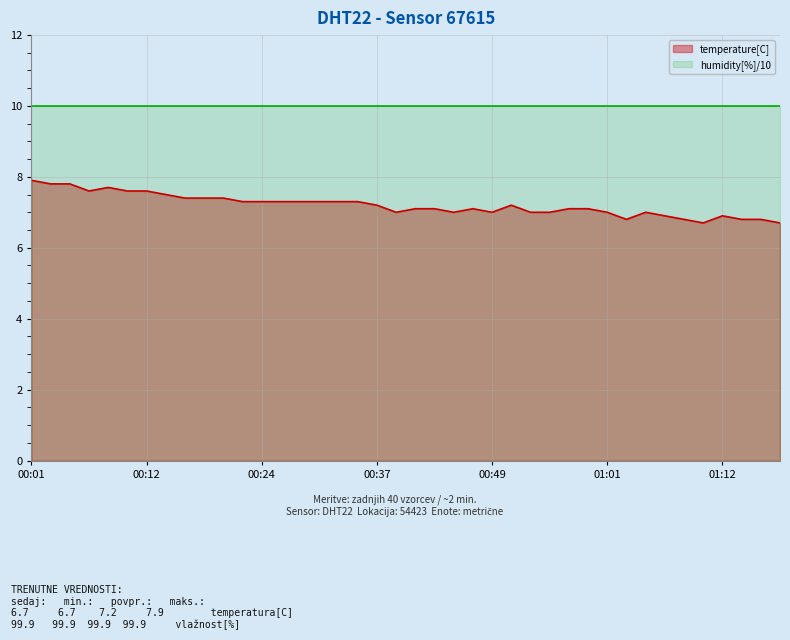

What position from the right is 00:49?

16